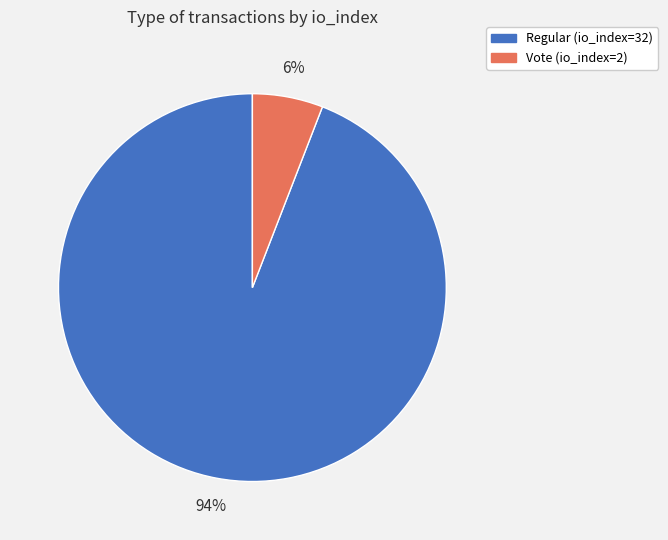

Which category has the smallest portion of the pie?

Vote (io_index=2)